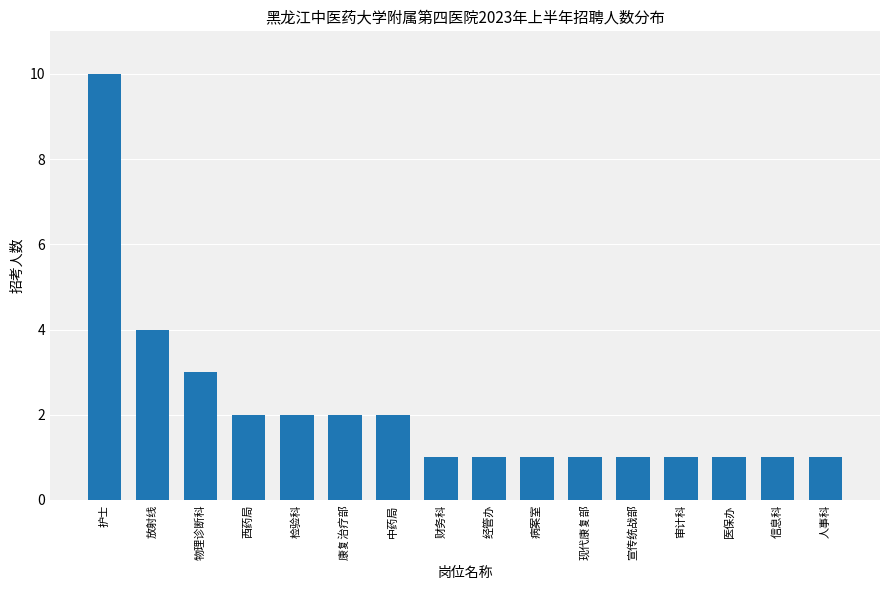

What is the ratio of the value at 经管办 to the value at 康复治疗部?

0.5